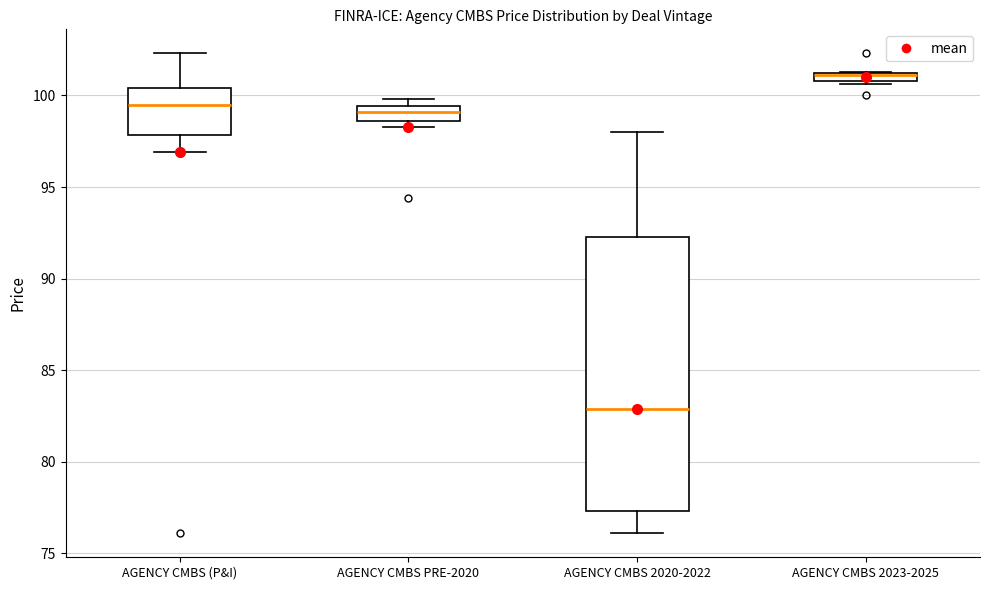

Which box's median line is the lowest?

AGENCY CMBS 2020-2022